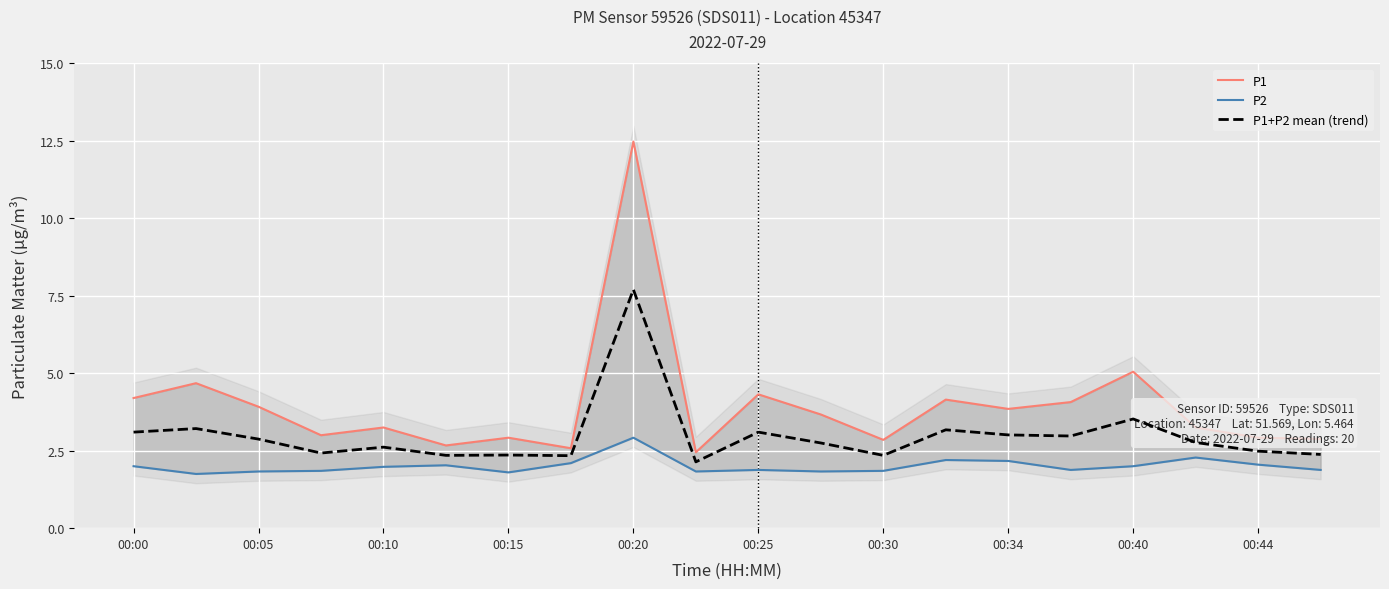

What is the lowest value of the P1+P2 mean (trend) series?

2.1